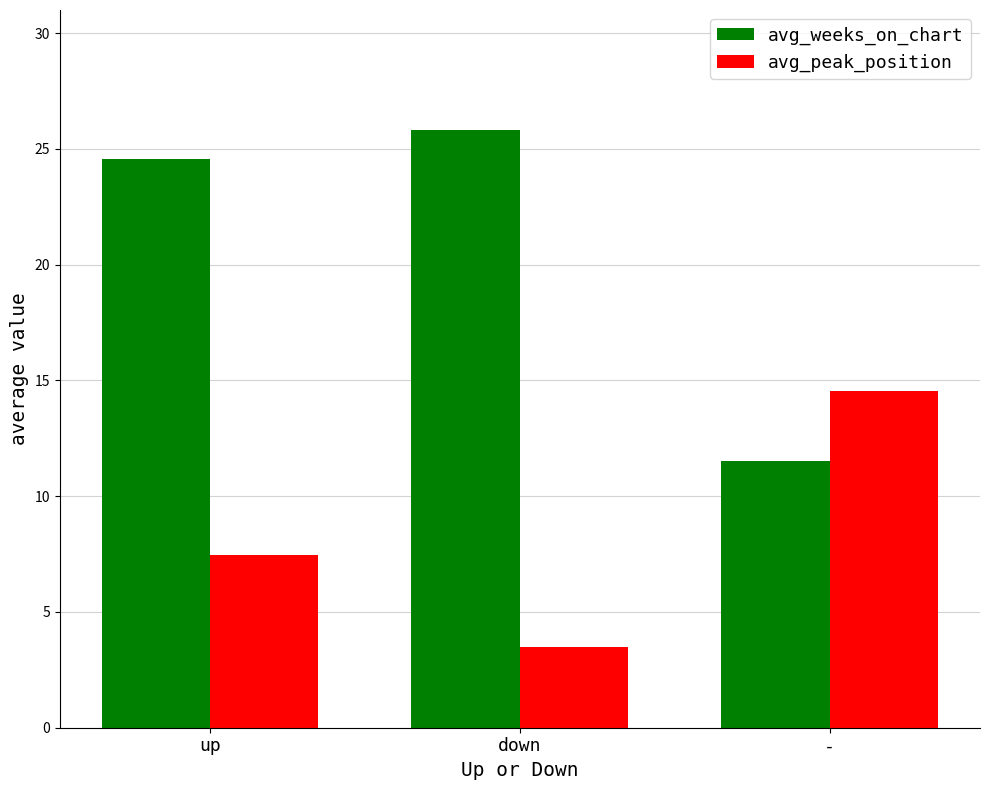

Reading left to right, extract all data points from this chart.

avg_weeks_on_chart: 24.6	25.8	11.5
avg_peak_position: 7.5	3.5	14.6